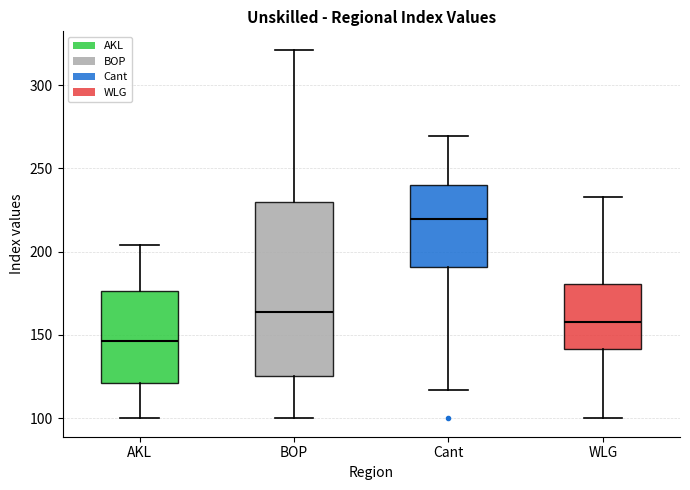

Comparing the boxes themselves (not the whiskers), which one is the tallest?

BOP